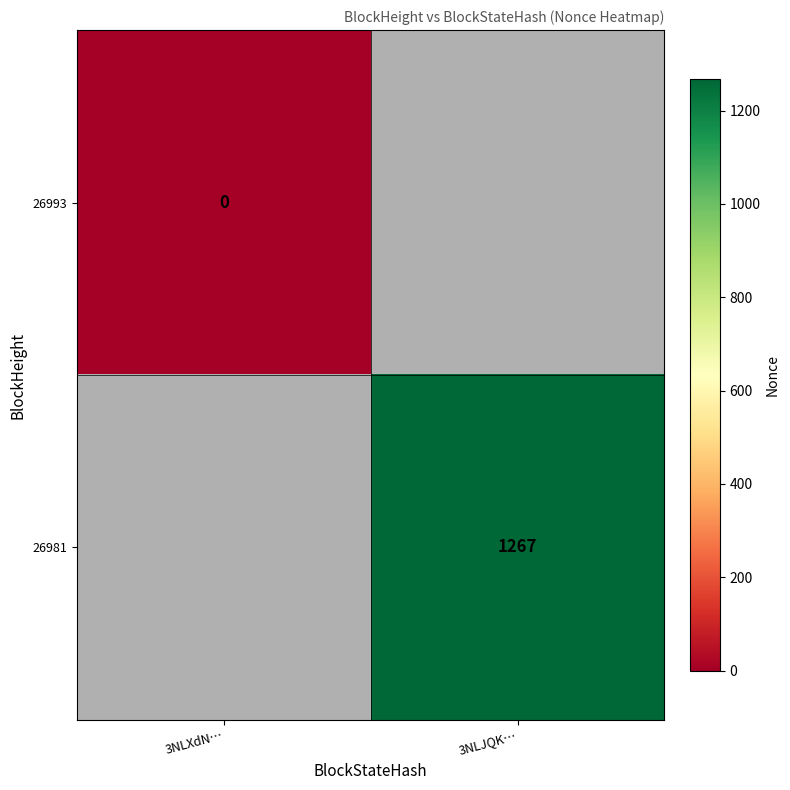

Which series has the largest range (max minus min)?

26993